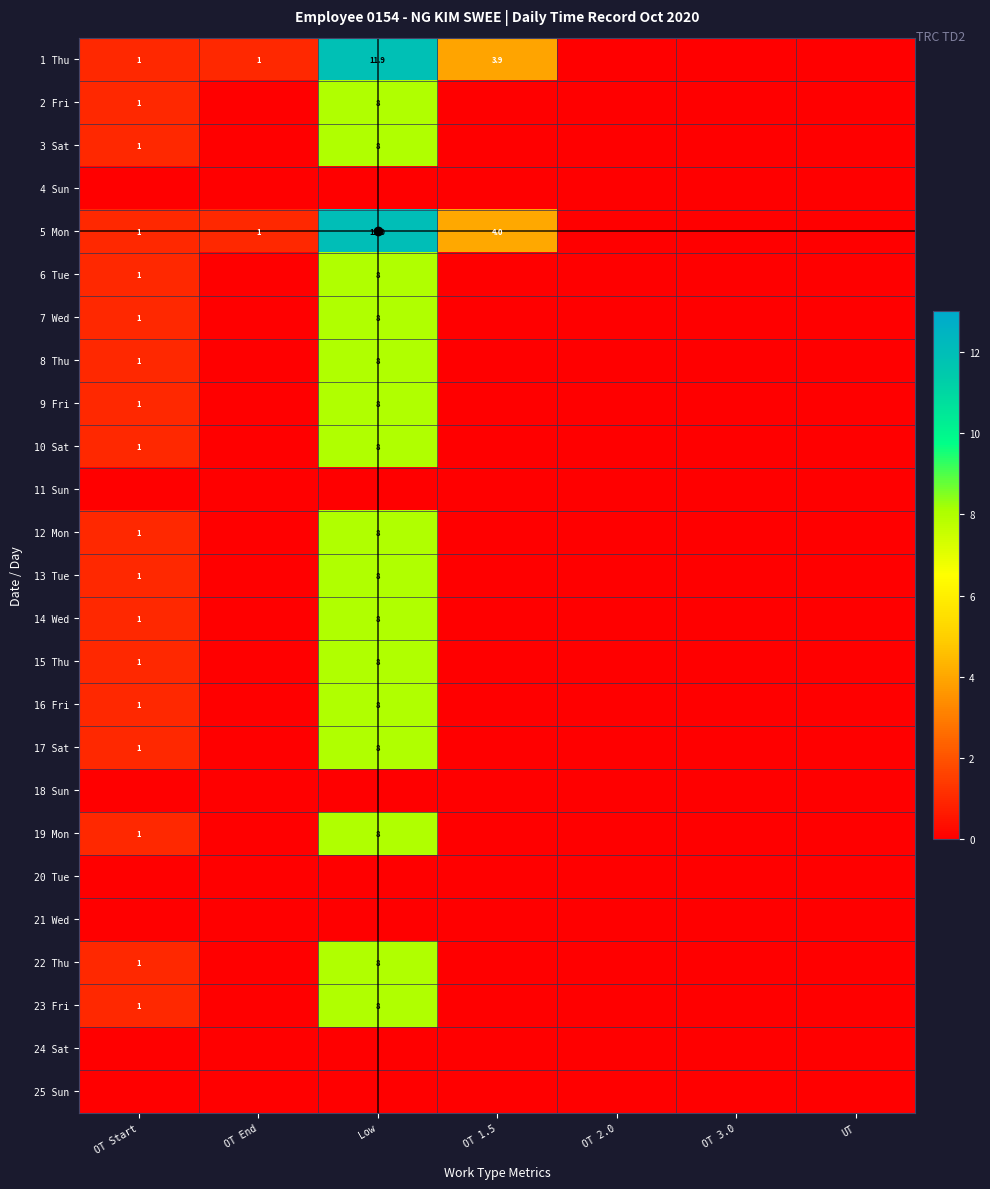

The 15 Thu series shows 4.3 at Low. True or false?

False